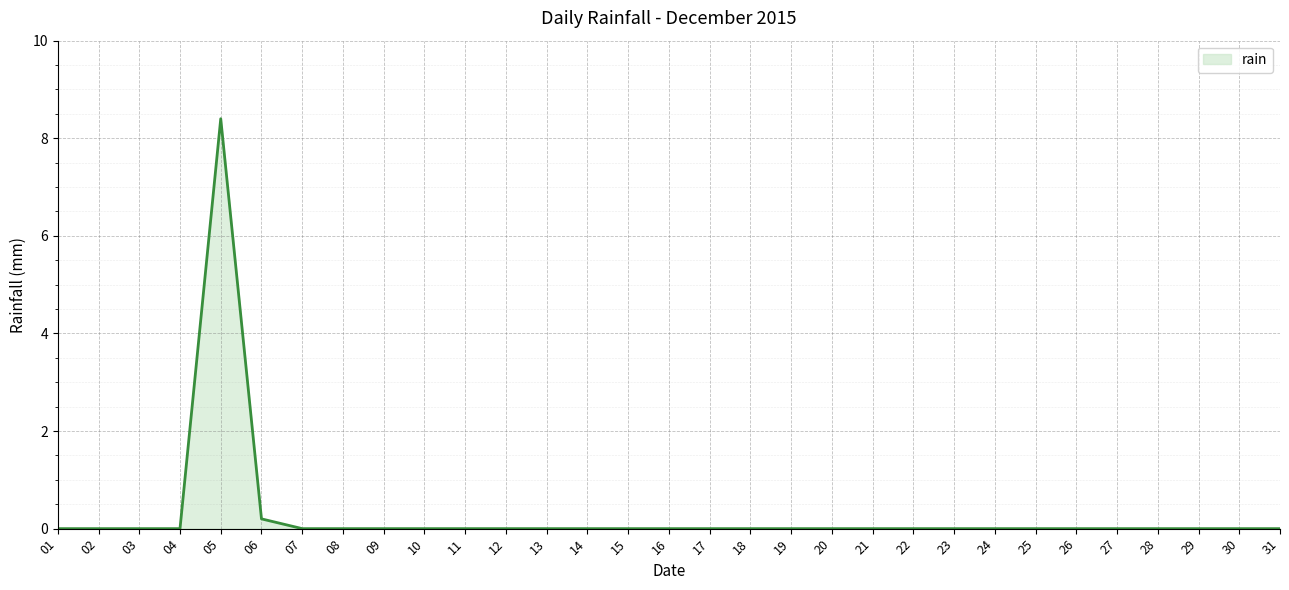

What is the sum of all values?

8.6